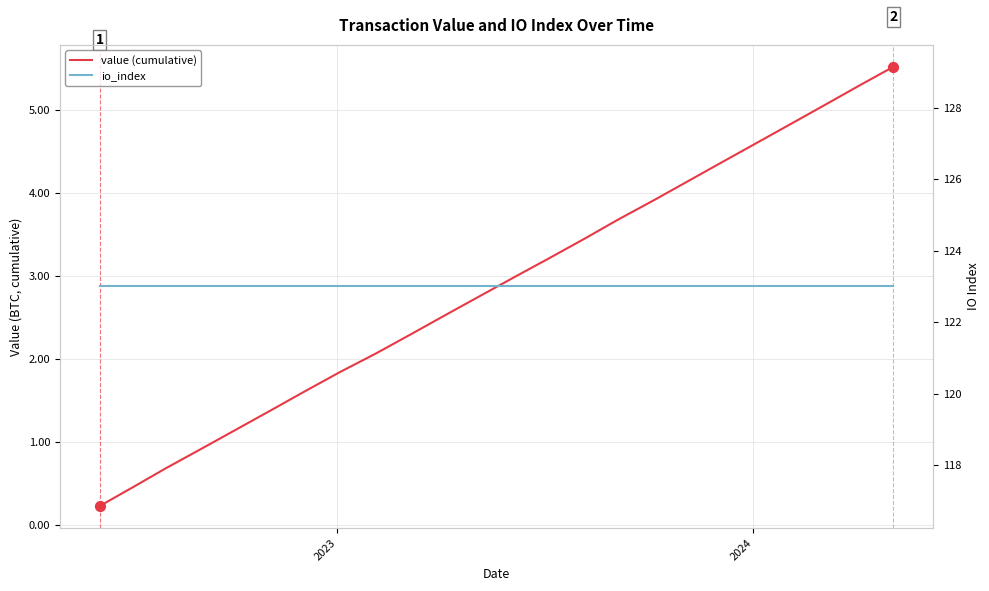

Which series contains the highest Y value?

io_index